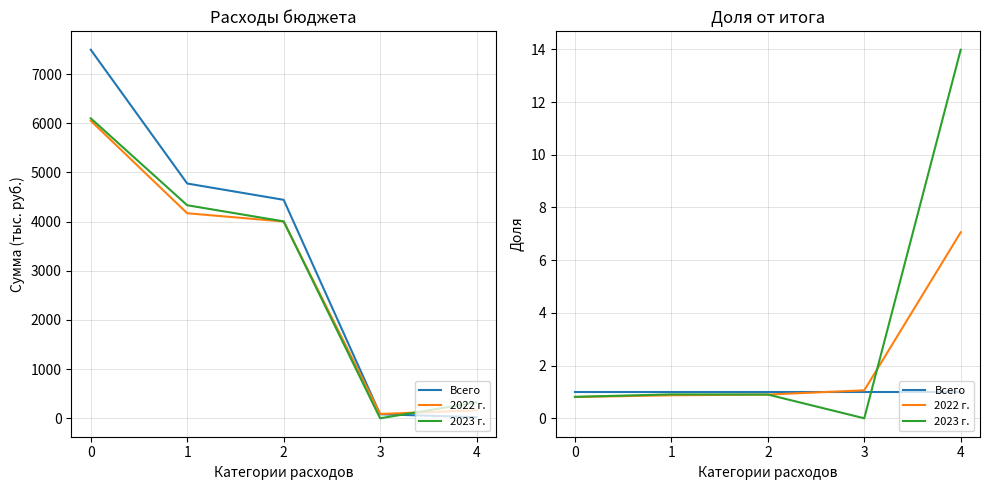

Which series has the widest spread of values?

2023 г.